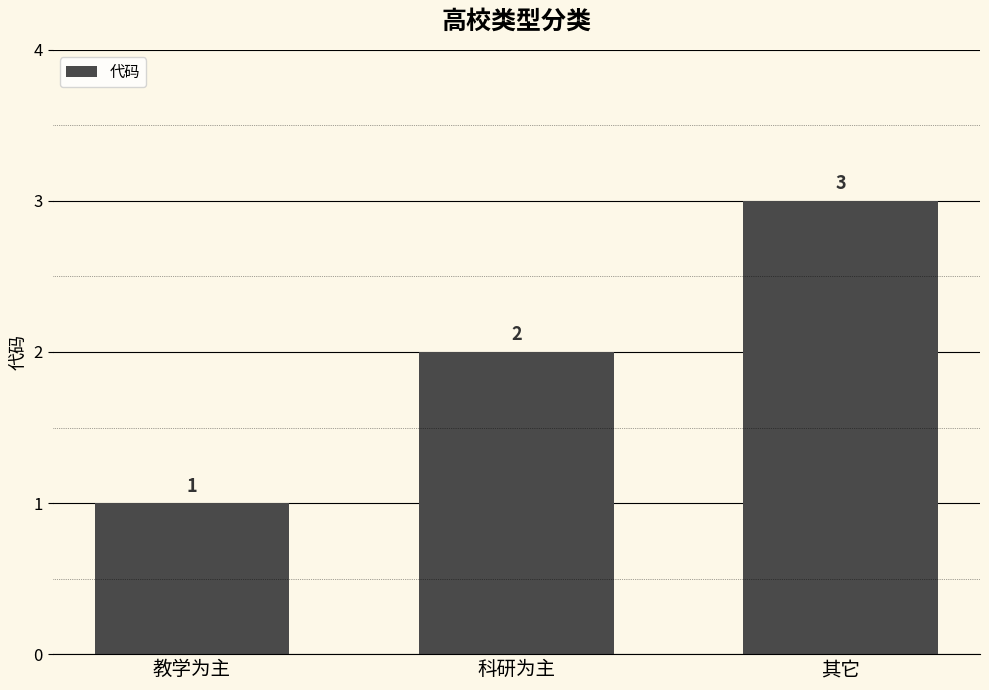

The value at 科研为主 is 3. True or false?

False